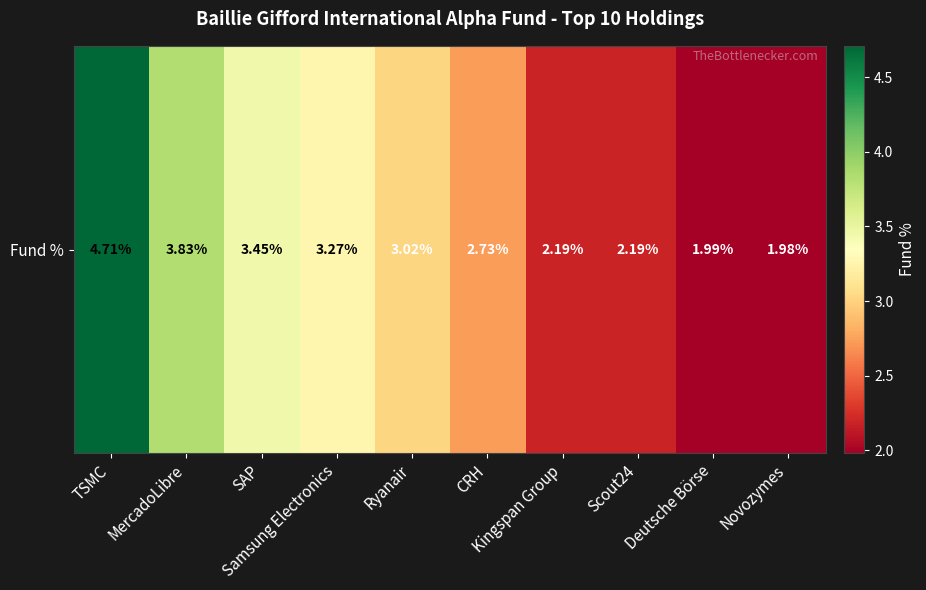

Reading left to right, list all the values displayed in this chart.

TSMC=4.7	MercadoLibre=3.8	SAP=3.5	Samsung Electronics=3.3	Ryanair=3.0	CRH=2.7	Kingspan Group=2.2	Scout24=2.2	Deutsche Börse=2.0	Novozymes=2.0